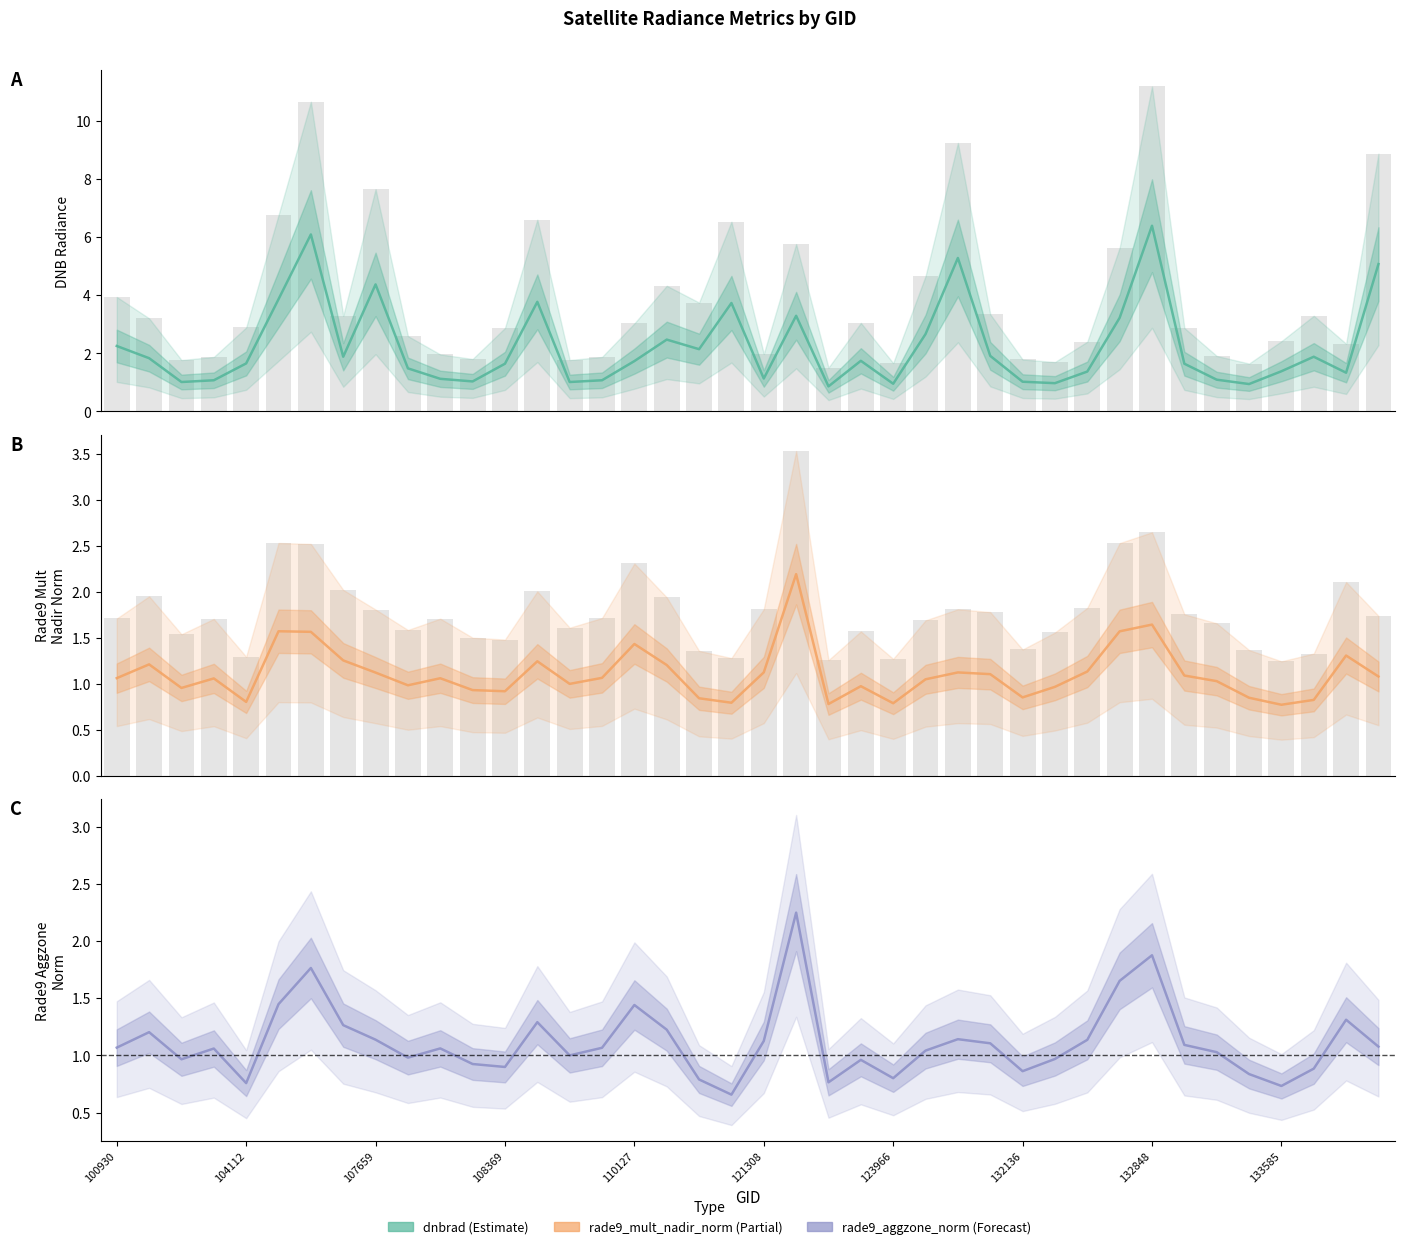

Reading left to right, extract all data points from this chart.

dnbrad (Estimate): 2.2	1.8	1.0	1.1	1.6	3.9	6.1	1.9	4.4	1.5	1.1	1.0	1.6	3.8	1.0	1.1	1.7	2.5	2.1	3.7	1.1	3.3	0.9	1.7	0.9	2.7	5.3	1.9	1.0	1.0	1.4	3.2	6.4	1.6	1.1	0.9	1.4	1.9	1.3	5.1
rade9_mult_nadir_norm (Partial): 1.1	1.2	1.0	1.1	0.8	1.6	1.6	1.3	1.1	1.0	1.1	0.9	0.9	1.2	1.0	1.1	1.4	1.2	0.8	0.8	1.1	2.2	0.8	1.0	0.8	1.1	1.1	1.1	0.9	1.0	1.1	1.6	1.6	1.1	1.0	0.9	0.8	0.8	1.3	1.1
rade9_aggzone_norm (Forecast): 1.1	1.2	1.0	1.1	0.8	1.4	1.8	1.3	1.1	1.0	1.1	0.9	0.9	1.3	1.0	1.1	1.4	1.2	0.8	0.7	1.1	2.2	0.8	1.0	0.8	1.0	1.1	1.1	0.9	1.0	1.1	1.7	1.9	1.1	1.0	0.8	0.7	0.9	1.3	1.1